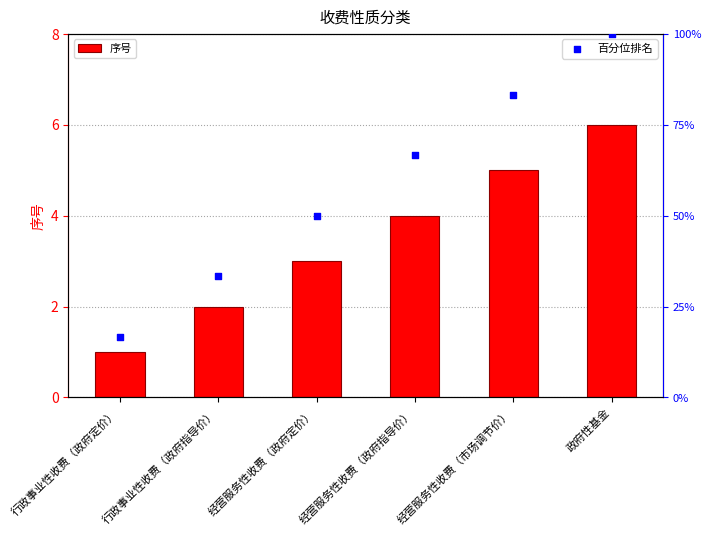

At how many categories does at least one series exceed 89?

1